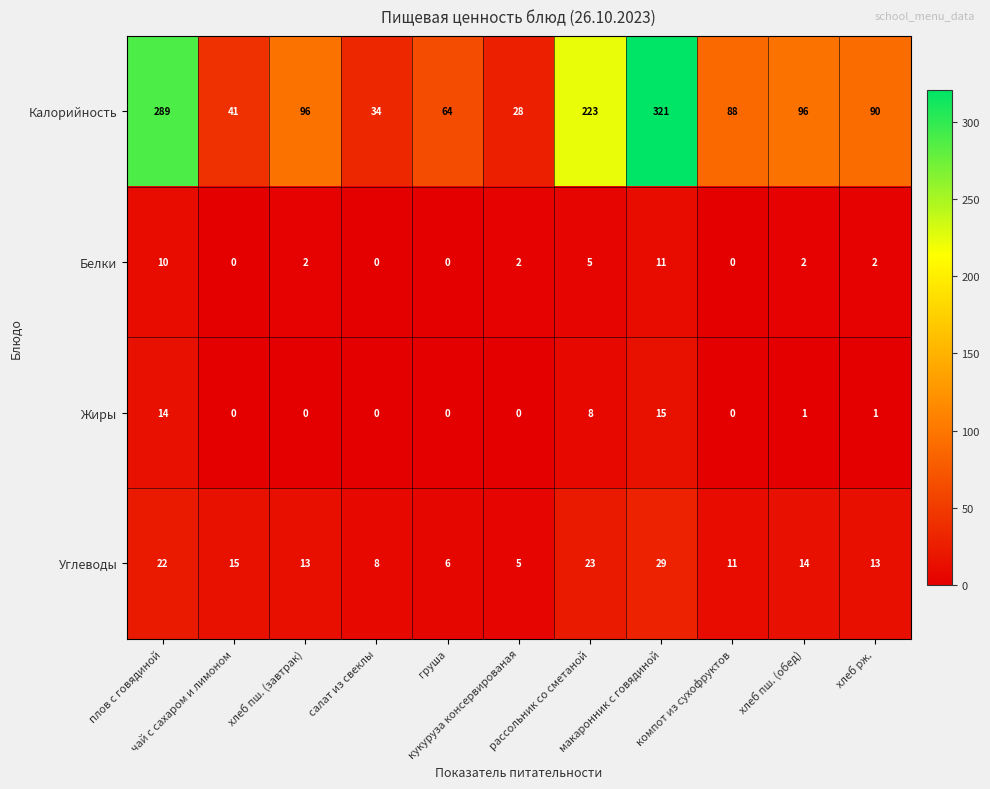

At how many categories does at least one series exceed 12?

11